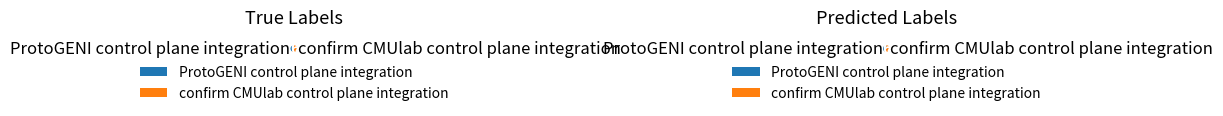

To the nearest percent, what portion does confirm CMUlab control plane integration represent?

58%